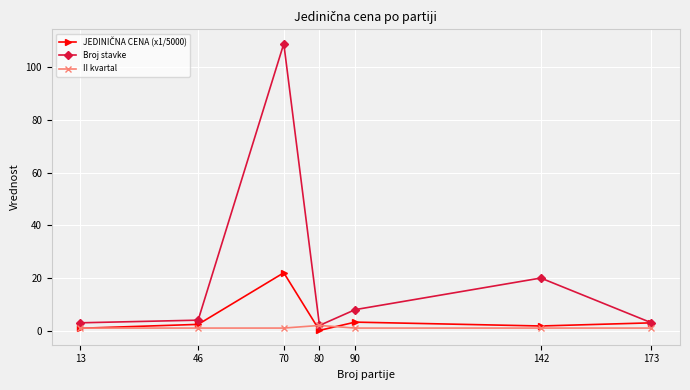

True or false: II kvartal has more than 0 interior local peaks.

True